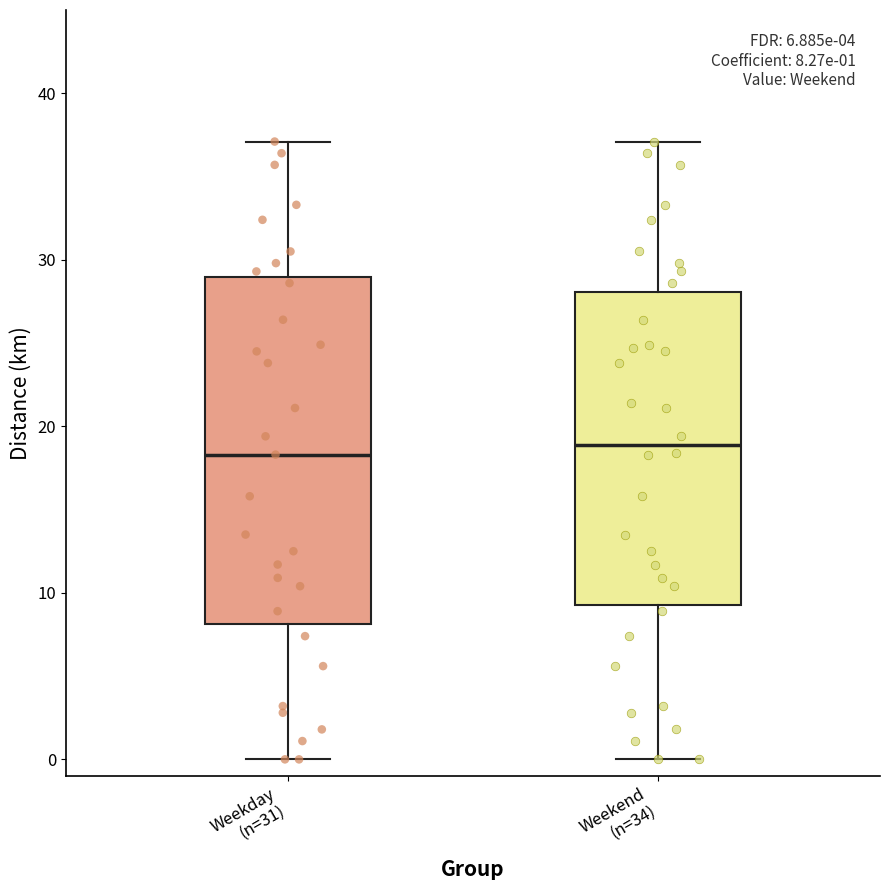

Comparing the boxes themselves (not the whiskers), which one is the tallest?

Weekday (n=31)